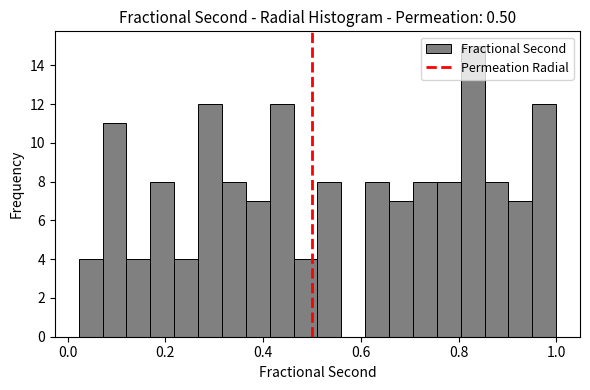

Around what value on the x-axis is the tallest bar? Give the approximate position of its centre, as read against the axis.

0.82